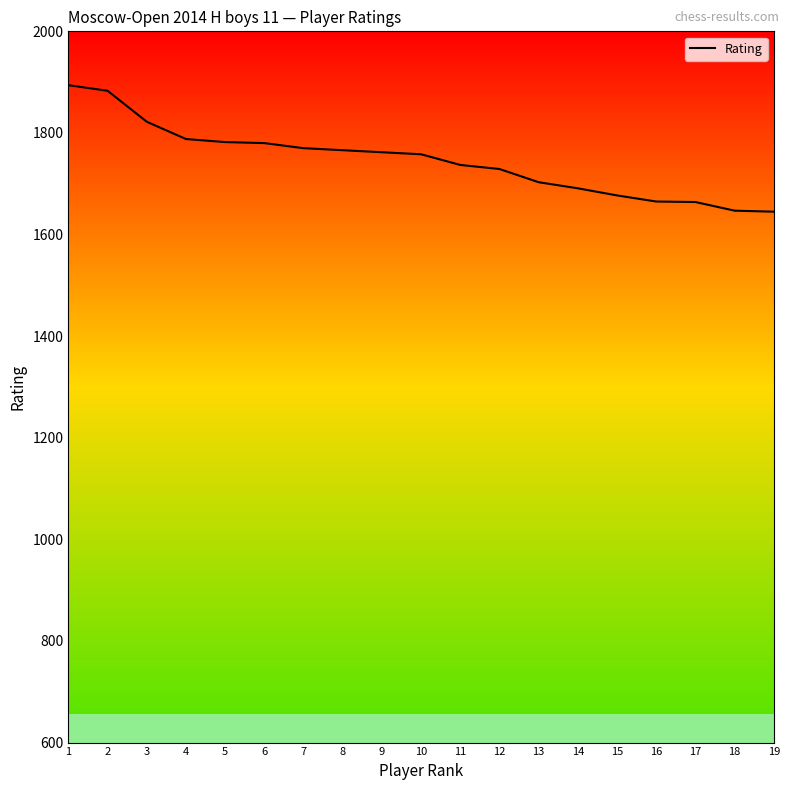

Is it true that the value at 10 is 2957?

False